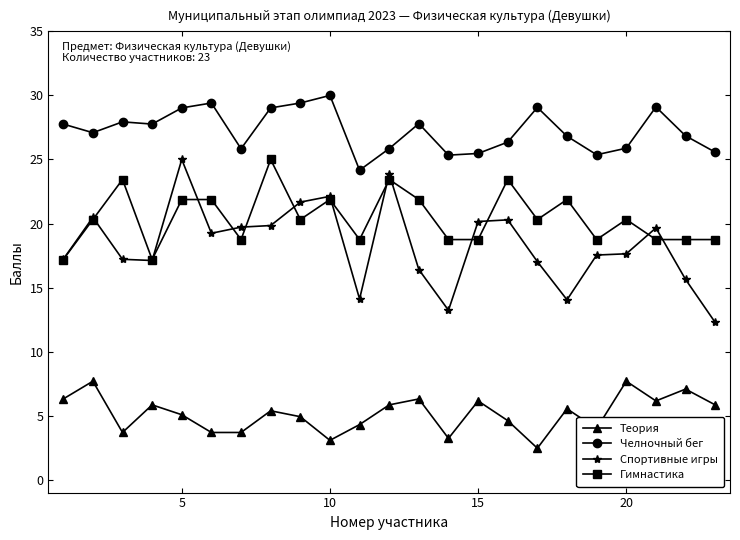

Which series has the largest total across all categories?

Челночный бег